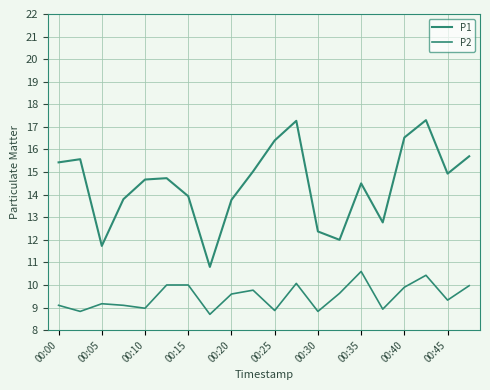

What is the maximum value for P1?

17.3